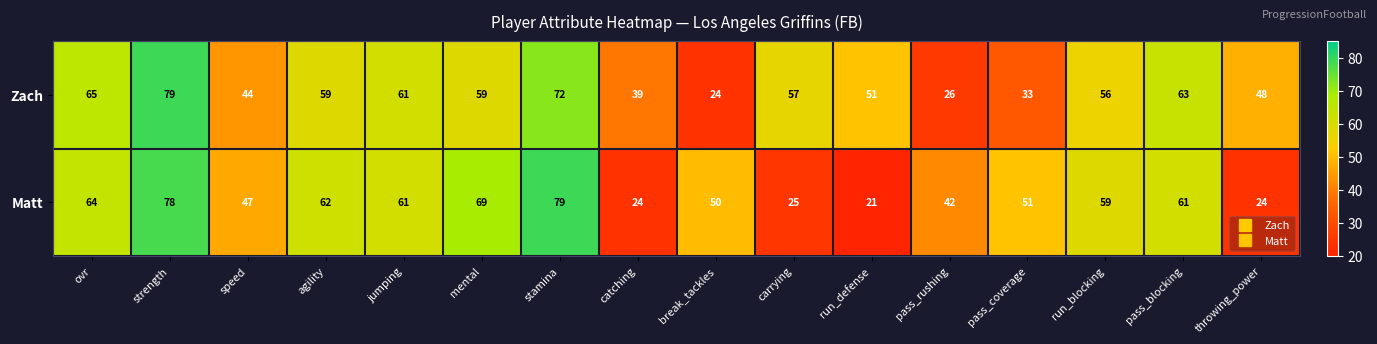

What is the approximate value of Matt at pass_rushing?

42